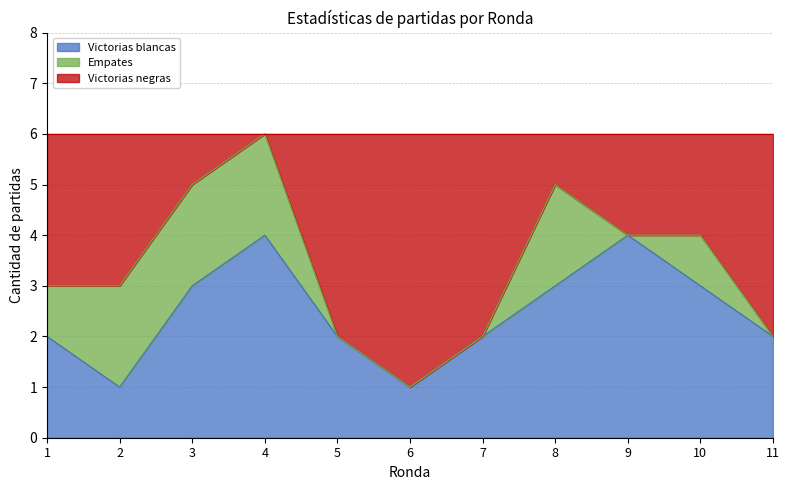

What are all the series names shown in the legend?

Victorias blancas, Empates, Victorias negras